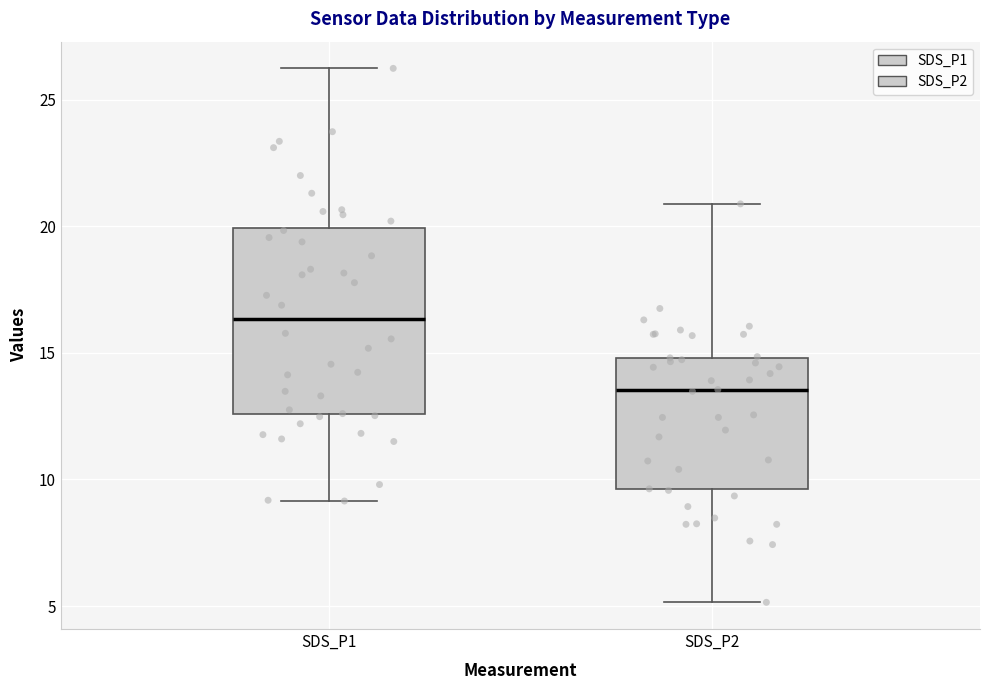

Comparing the boxes themselves (not the whiskers), which one is the tallest?

SDS_P1